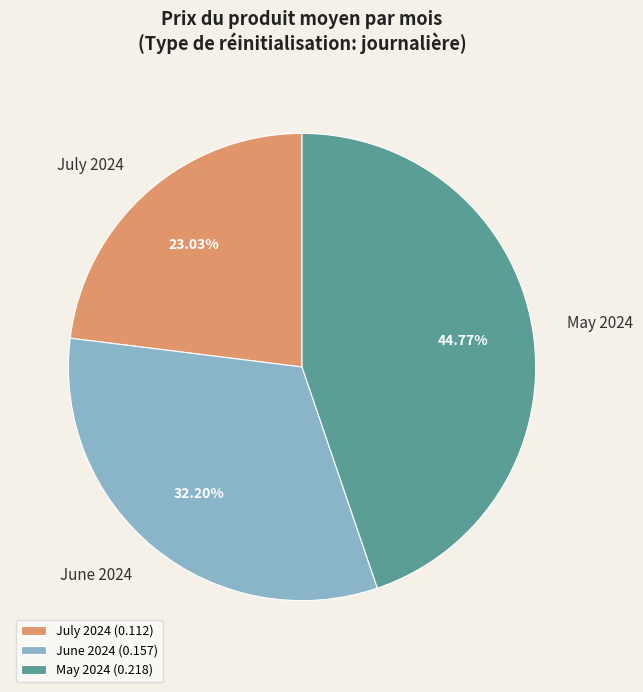

Approximately how many times larger is the value at July 2024 compared to May 2024?

0.5